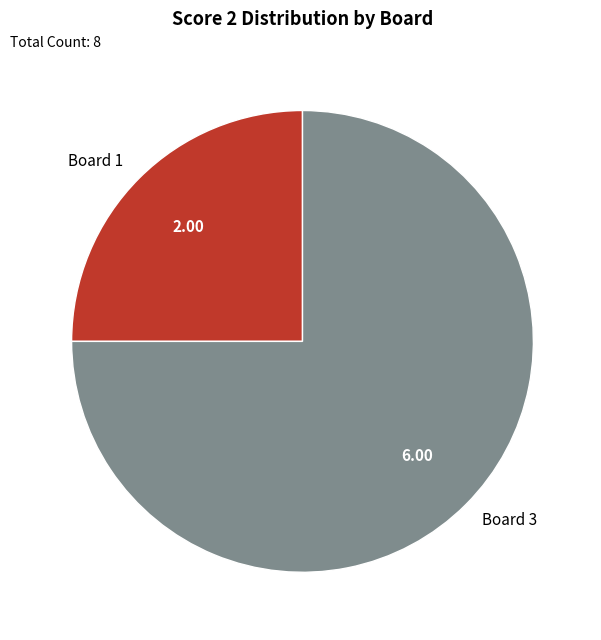

Is it true that Board 1 is 25% of the pie?

True